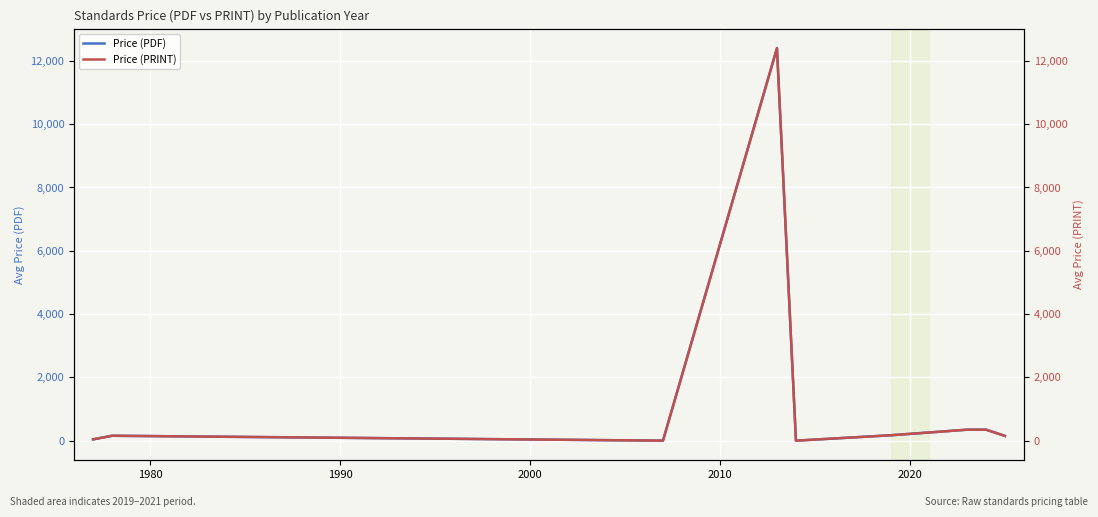

What is the highest value of the Price (PDF) series?

12400.0